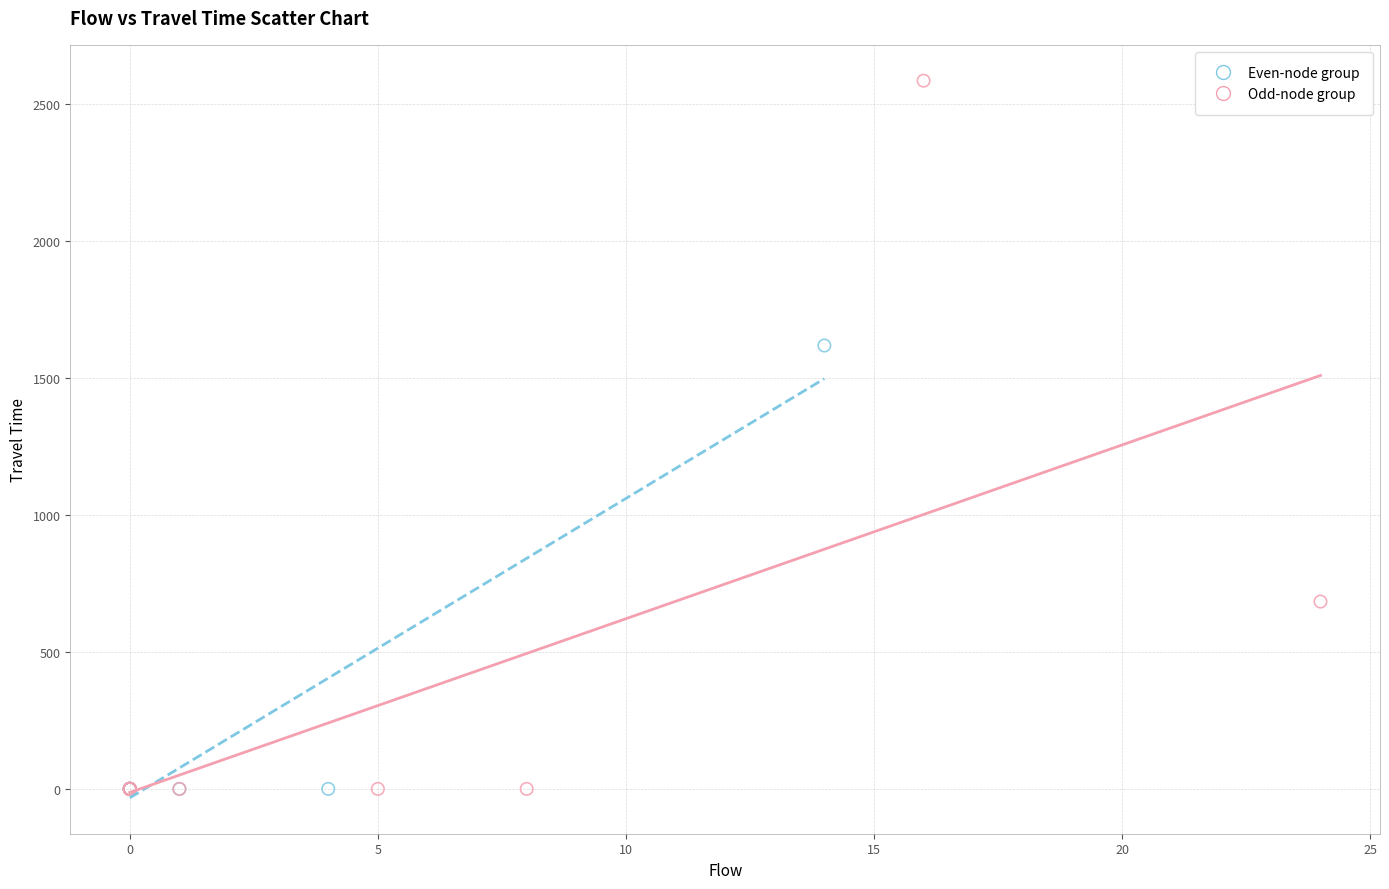

Which series has the largest Y range (max minus min)?

Odd-node group